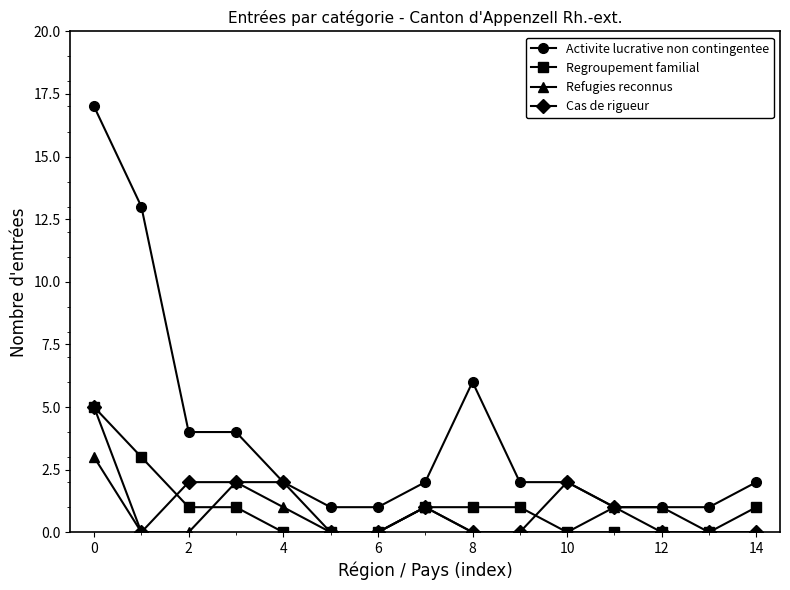

Reading right to left, list all the values displayed in this chart.

Activite lucrative non contingentee: 2	1	1	1	2	2	6	2	1	1	2	4	4	13	17
Regroupement familial: 1	0	0	0	0	1	1	1	0	0	0	1	1	3	5
Refugies reconnus: 0	0	1	1	0	0	0	1	0	0	1	2	0	0	3
Cas de rigueur: 0	0	0	1	2	0	0	1	0	0	2	2	2	0	5